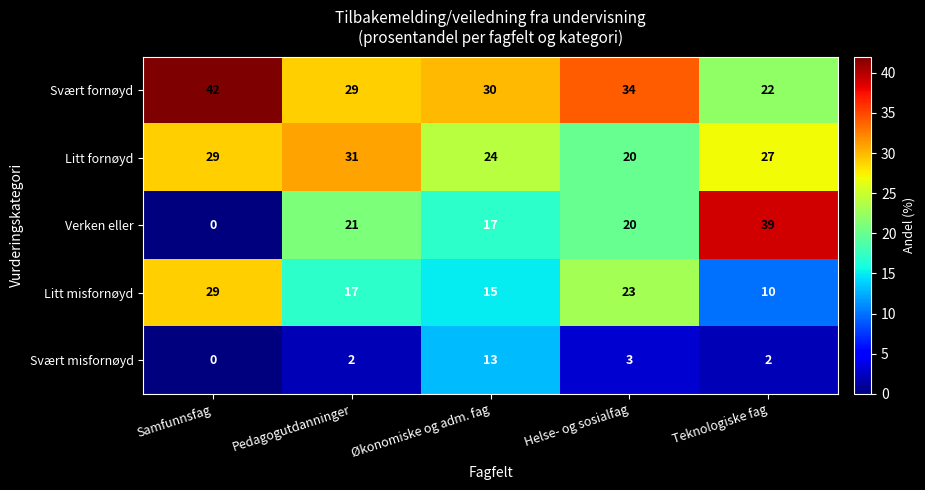

Reading left to right, what are all the values shown in this chart?

Svært fornøyd: Samfunnsfag=42	Pedagogutdanninger=29	Økonomiske og adm. fag=30	Helse- og sosialfag=34	Teknologiske fag=22
Litt fornøyd: Samfunnsfag=29	Pedagogutdanninger=31	Økonomiske og adm. fag=24	Helse- og sosialfag=20	Teknologiske fag=27
Verken eller: Samfunnsfag=0	Pedagogutdanninger=21	Økonomiske og adm. fag=17	Helse- og sosialfag=20	Teknologiske fag=39
Litt misfornøyd: Samfunnsfag=29	Pedagogutdanninger=17	Økonomiske og adm. fag=15	Helse- og sosialfag=23	Teknologiske fag=10
Svært misfornøyd: Samfunnsfag=0	Pedagogutdanninger=2	Økonomiske og adm. fag=13	Helse- og sosialfag=3	Teknologiske fag=2